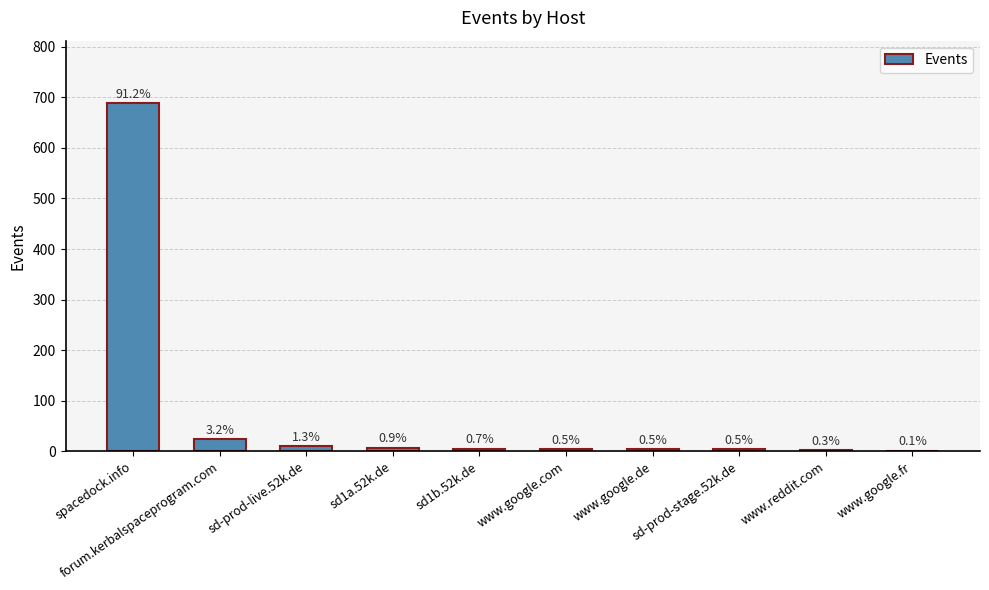

What is the sum of all values?

749